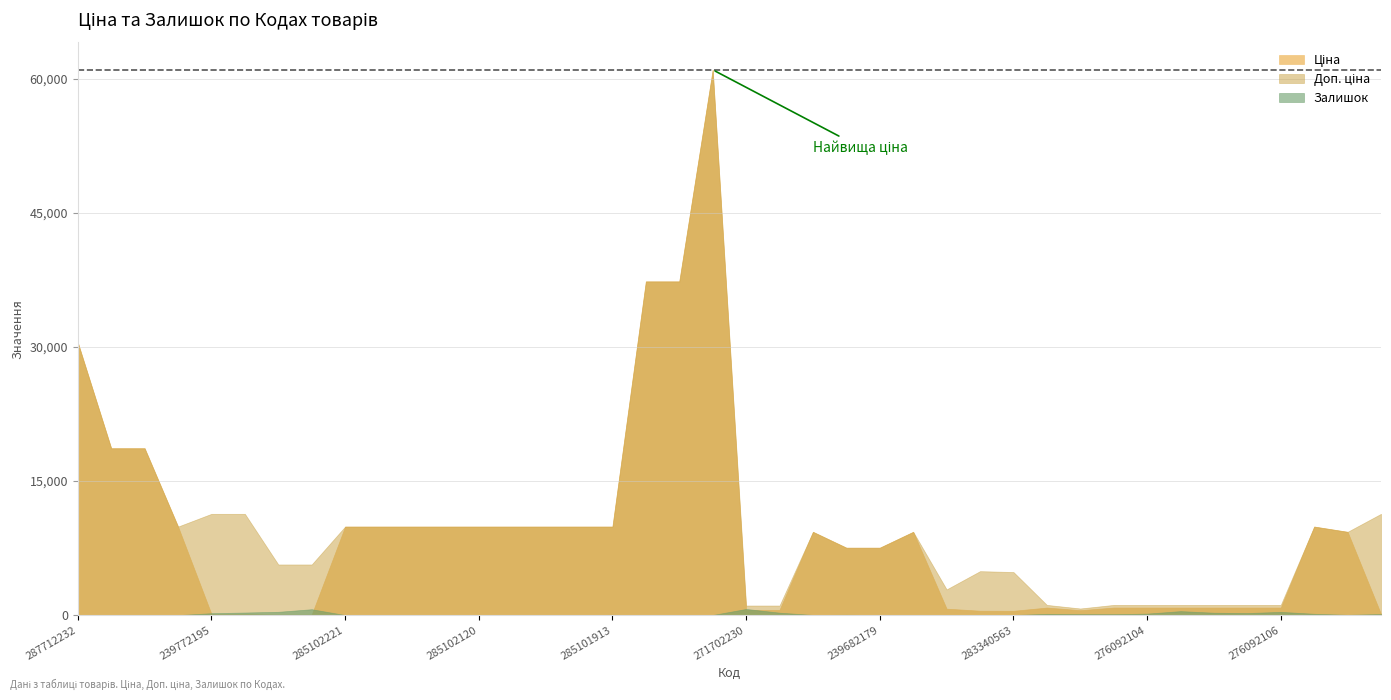

What is the sum of the Доп. ціна values at 276092107 and 285102216?

10650.5